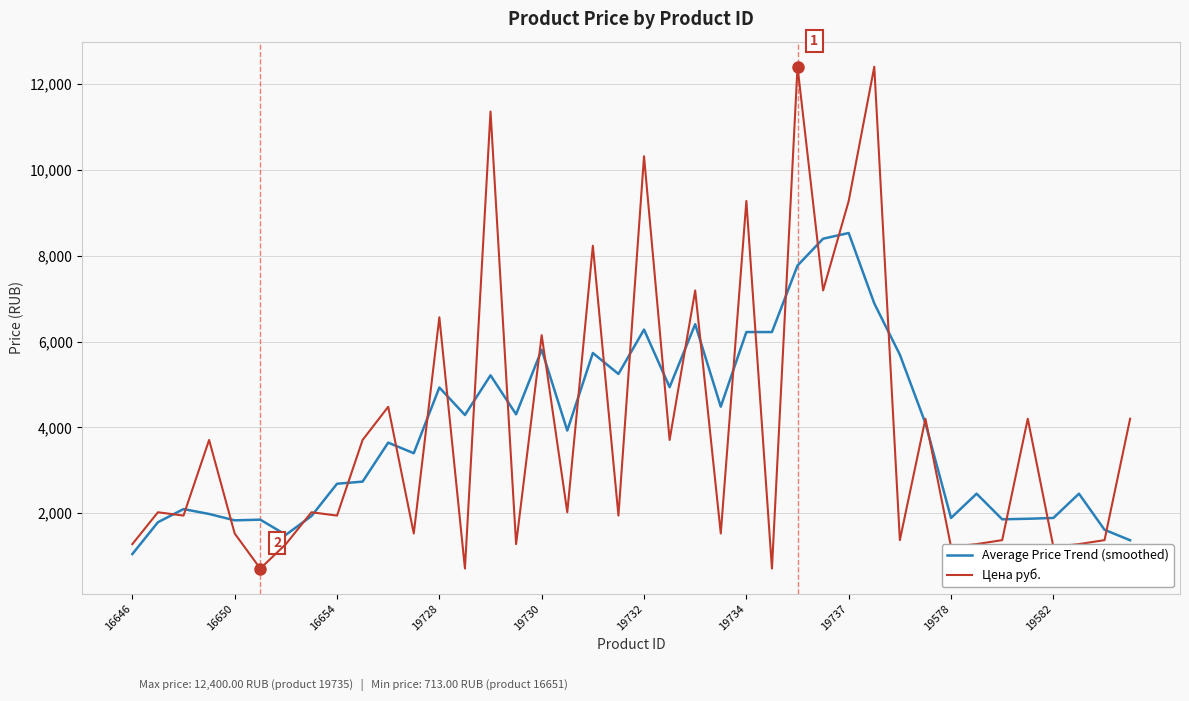

What are all the series names shown in the legend?

Average Price Trend (smoothed), Цена руб.